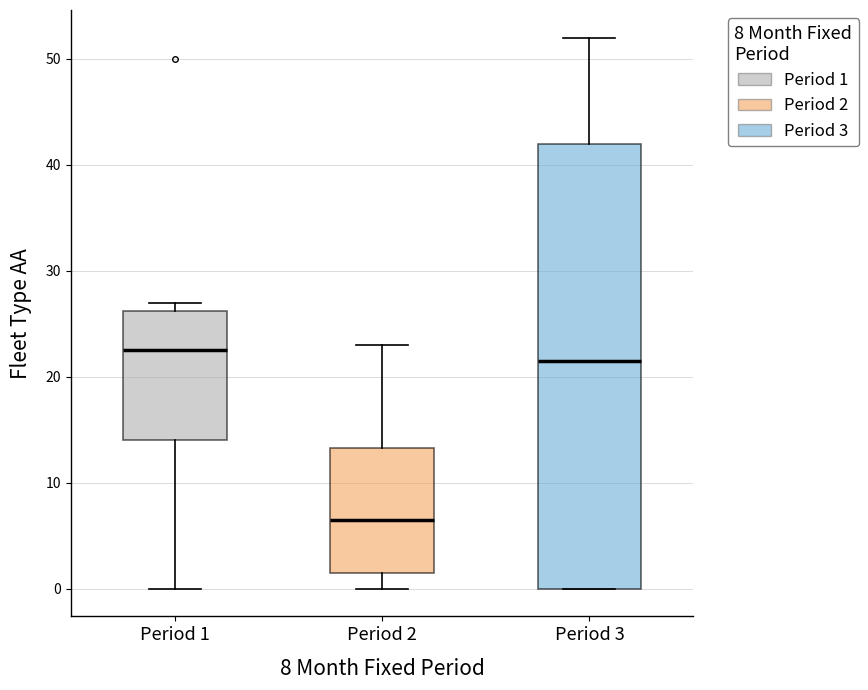

Reading left to right, read every box against the y-axis: the position of its median line, the range the box covers, and the ends of its whiskers. The values are not printed on the chart, so give them approximately, as read against the axis.

Period 1: median 23, box 14 to 26, whiskers 0 to 27
Period 2: median 7, box 2 to 13, whiskers 0 to 23
Period 3: median 22, box 0 to 42, whiskers 0 to 52